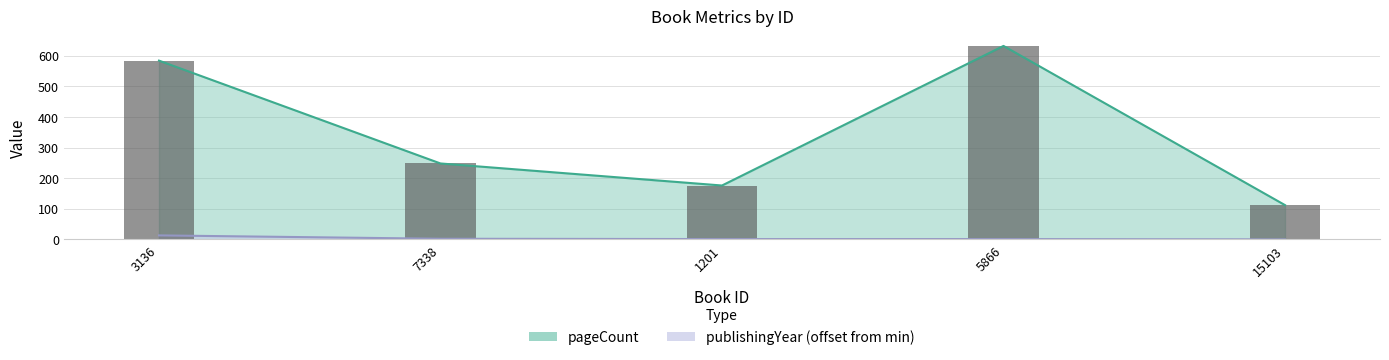

The publishingYear series shows 0 at 5866. True or false?

False